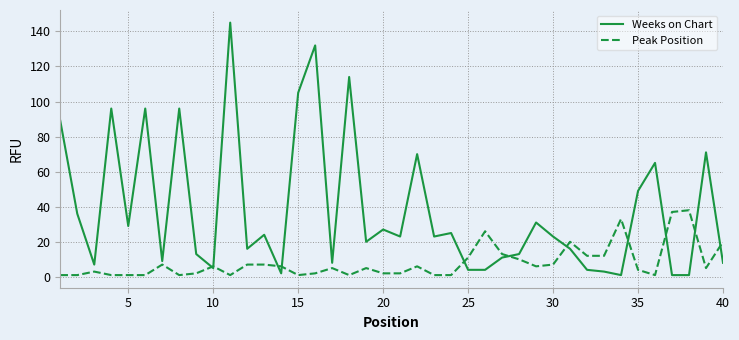

What is the maximum value shown in the chart?

145